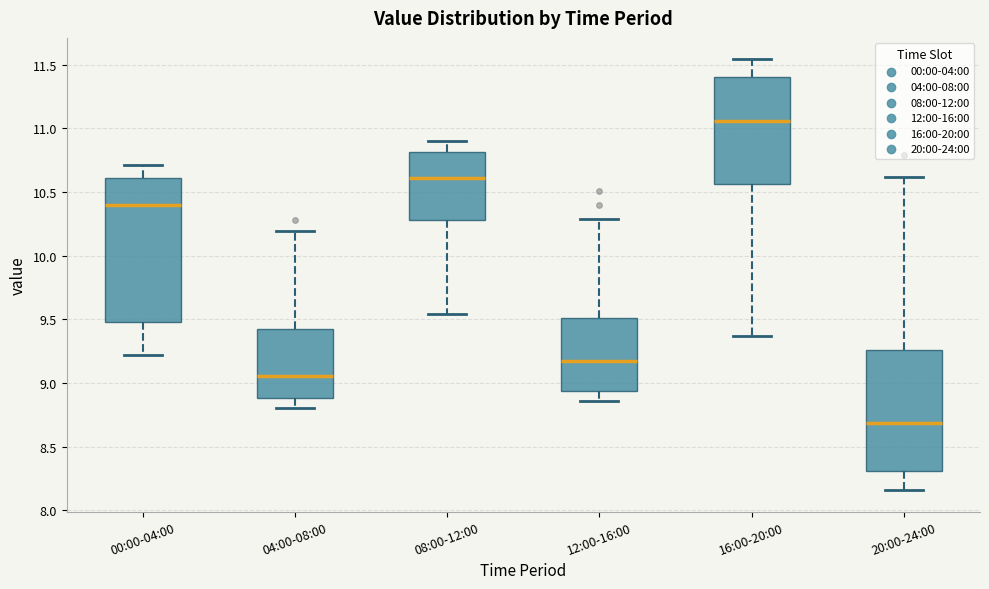

Reading left to right, read every box against the y-axis: the position of its median line, the range the box covers, and the ends of its whiskers. The values are not printed on the chart, so give them approximately, as read against the axis.

00:00-04:00: median 10.40, box 9.50 to 10.60, whiskers 9.20 to 10.70
04:00-08:00: median 9.05, box 8.90 to 9.40, whiskers 8.80 to 10.20
08:00-12:00: median 10.60, box 10.30 to 10.80, whiskers 9.55 to 10.90
12:00-16:00: median 9.15, box 8.95 to 9.50, whiskers 8.85 to 10.30
16:00-20:00: median 11.05, box 10.55 to 11.40, whiskers 9.35 to 11.55
20:00-24:00: median 8.70, box 8.30 to 9.25, whiskers 8.15 to 10.60